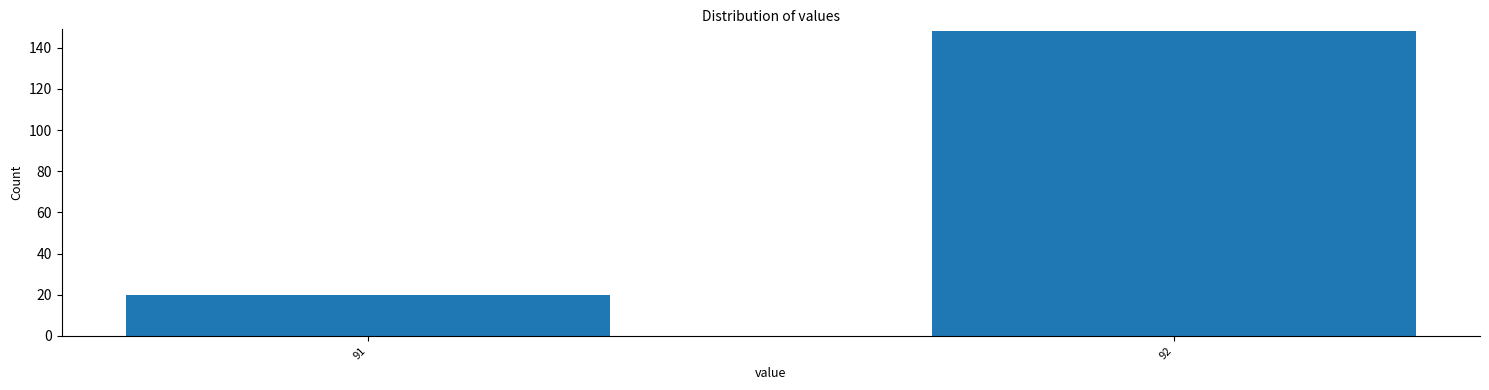

Reading left to right, what are all the values shown in this chart?

20	148